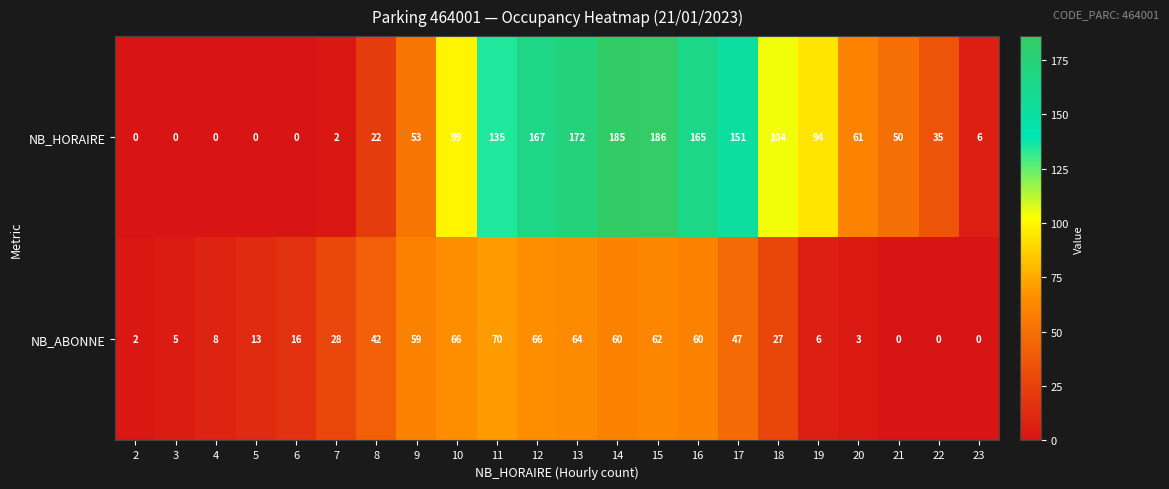

Is it true that NB_ABONNE equals 13 at 5?

True